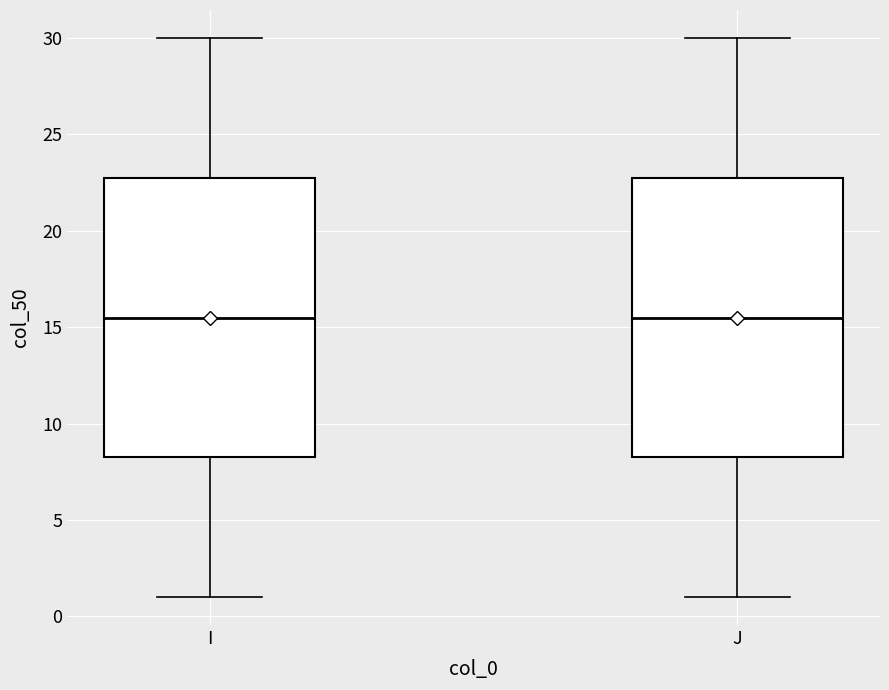

Reading left to right, read every box against the y-axis: the position of its median line, the range the box covers, and the ends of its whiskers. The values are not printed on the chart, so give them approximately, as read against the axis.

I: median 15.5, box 8.5 to 23.0, whiskers 1.0 to 30.0
J: median 15.5, box 8.5 to 23.0, whiskers 1.0 to 30.0